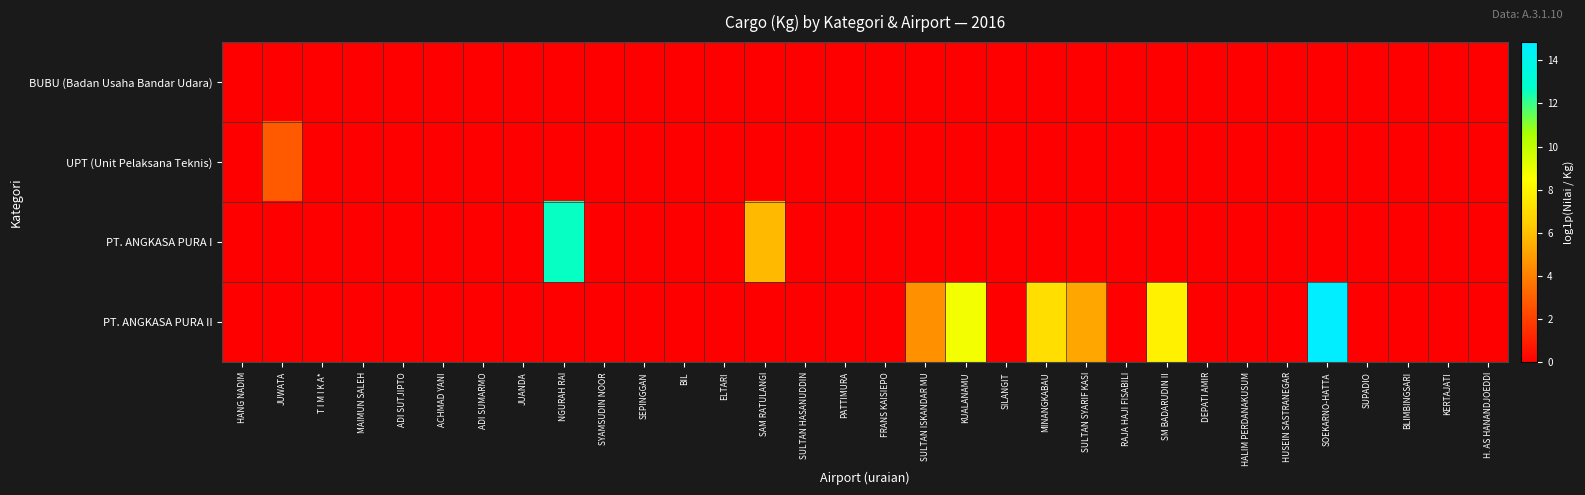

Between DEPATI AMIR and MAIMUN SALEH, which is larger?

DEPATI AMIR